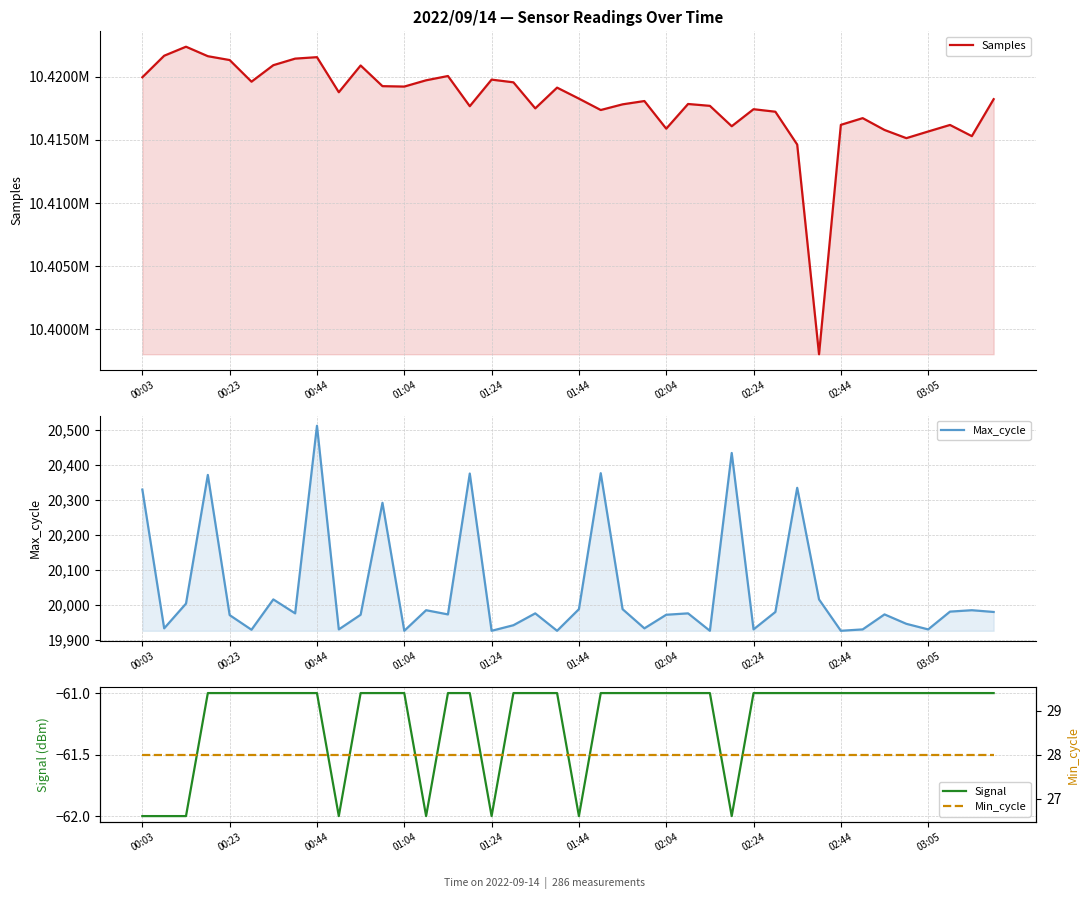

True or false: Samples has more than 2 interior local peaks.

True